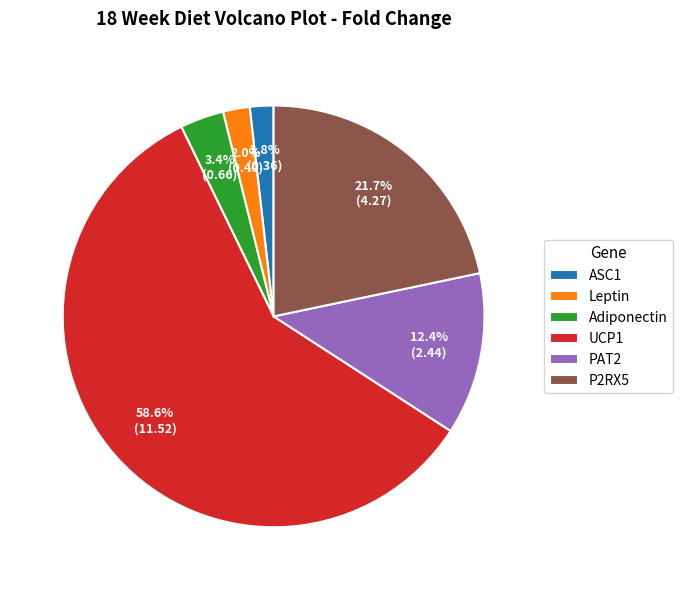

Does any single category account for the majority?

Yes